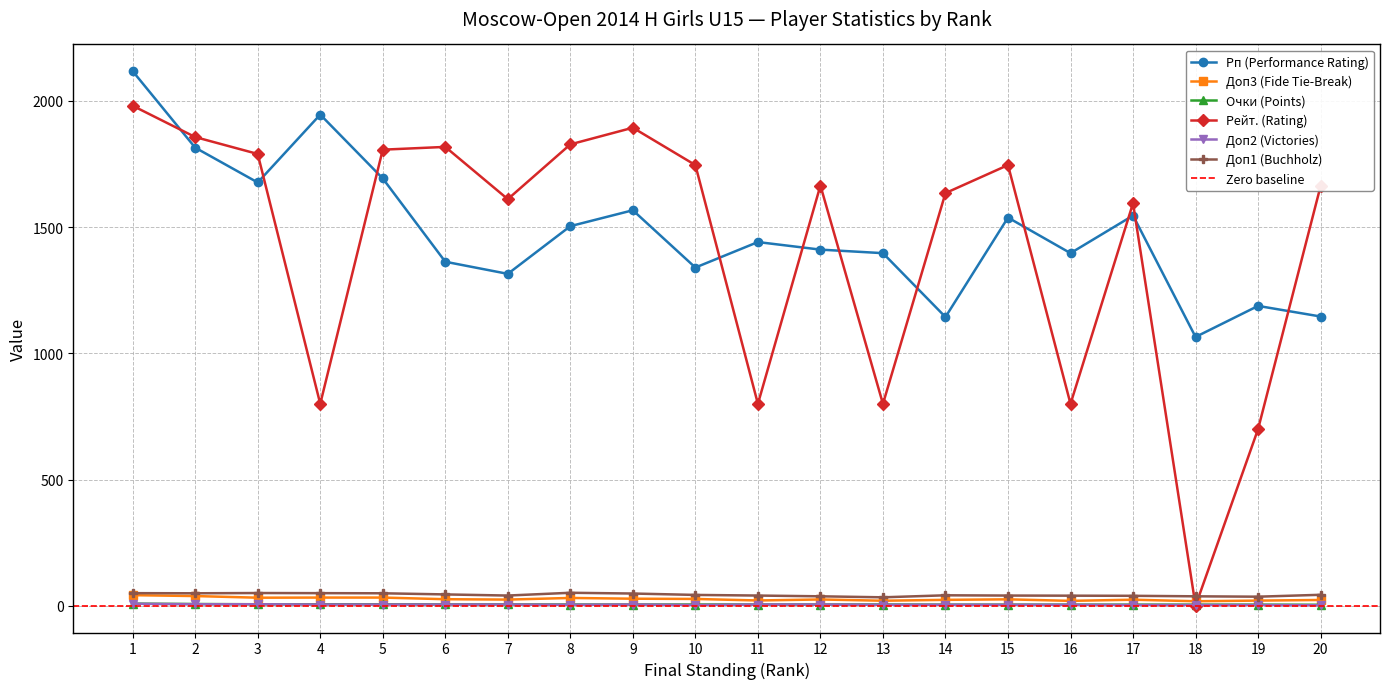

True or false: Доп3 (Fide Tie-Break) has a value of 25.0 at 12.

True